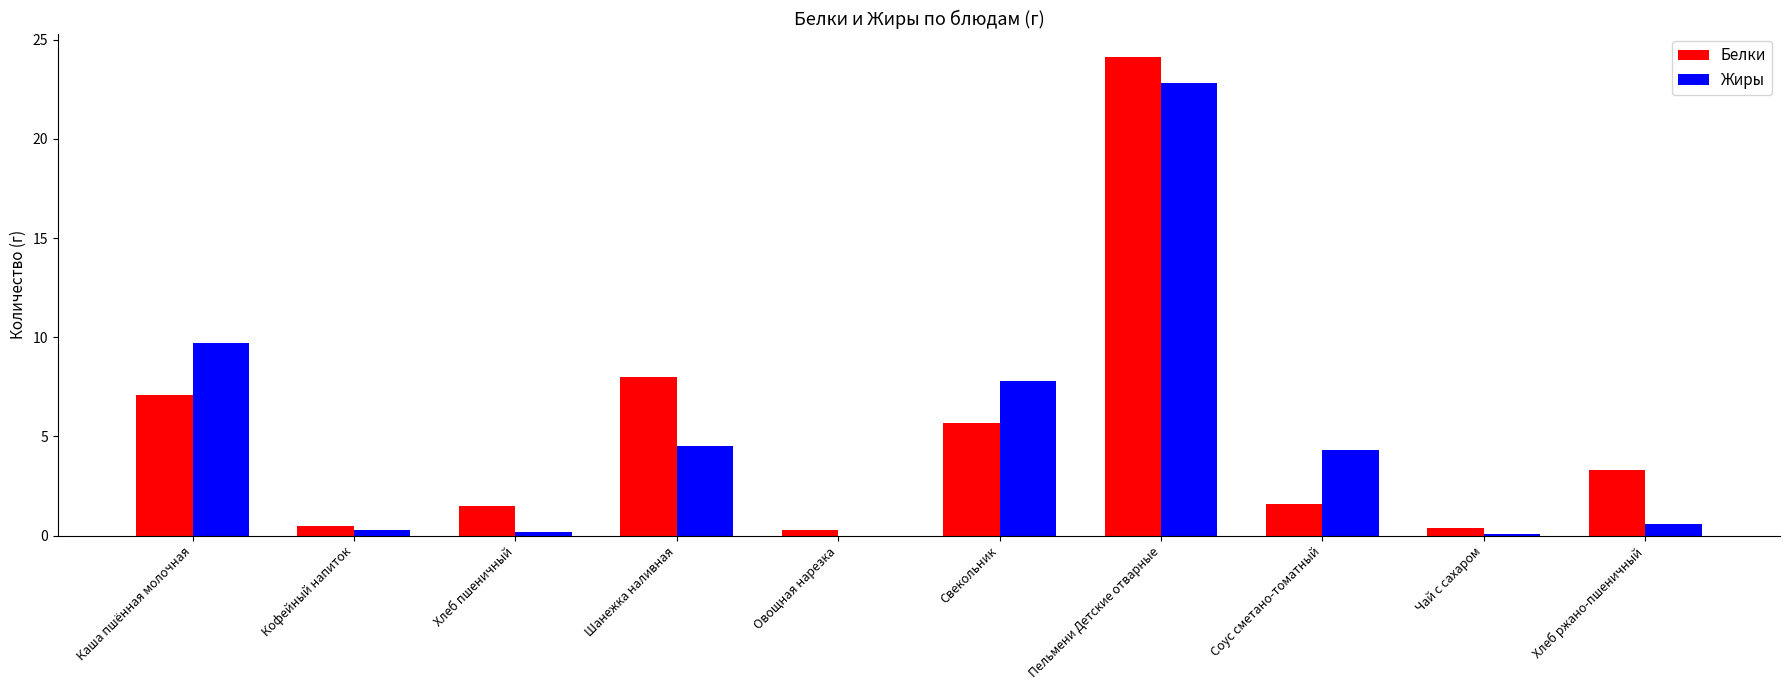

How many groups of bars are there?

10